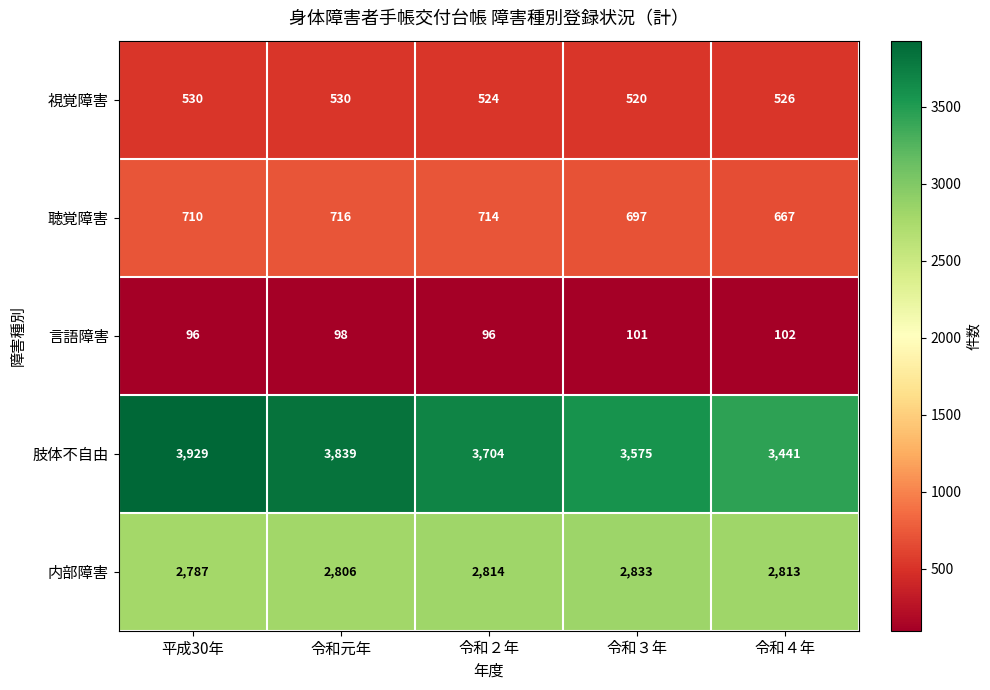

What is the average value of the 肢体不自由 series?

3698